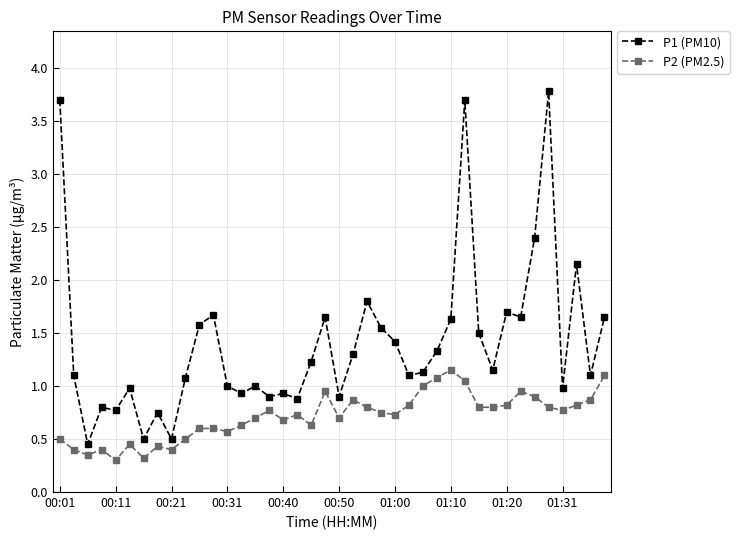

What is the maximum value for P1 (PM10)?

3.8